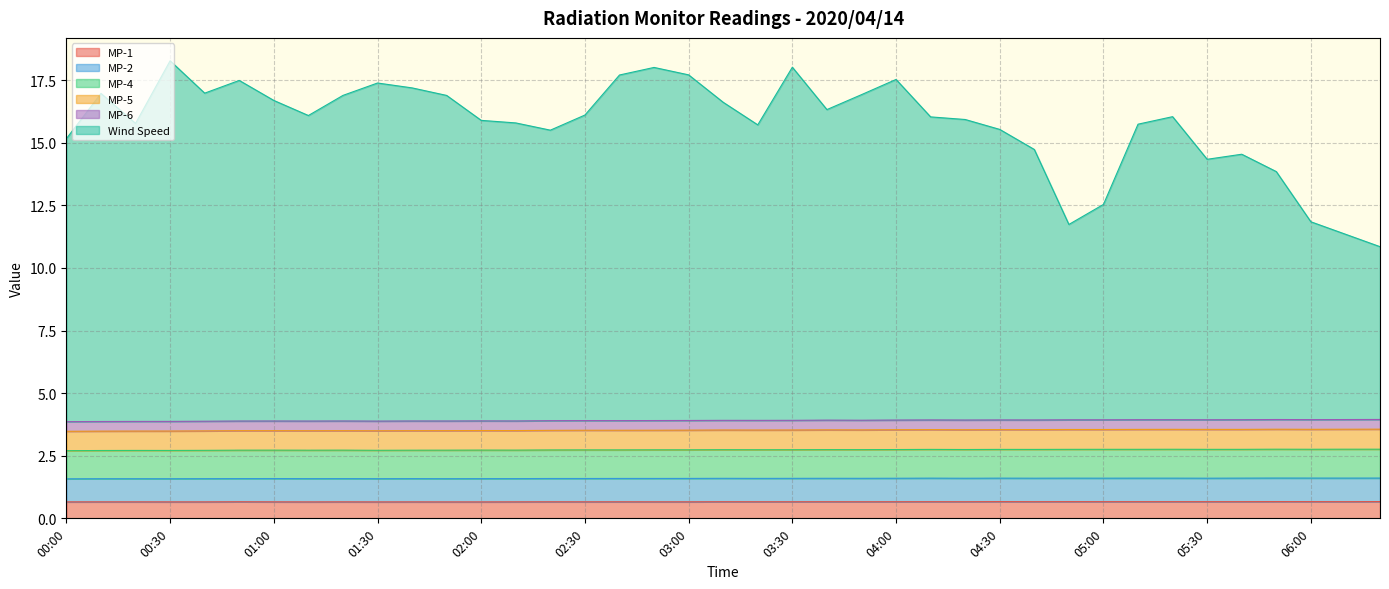

Count the MP-1 values in the range 0 to 1.

39